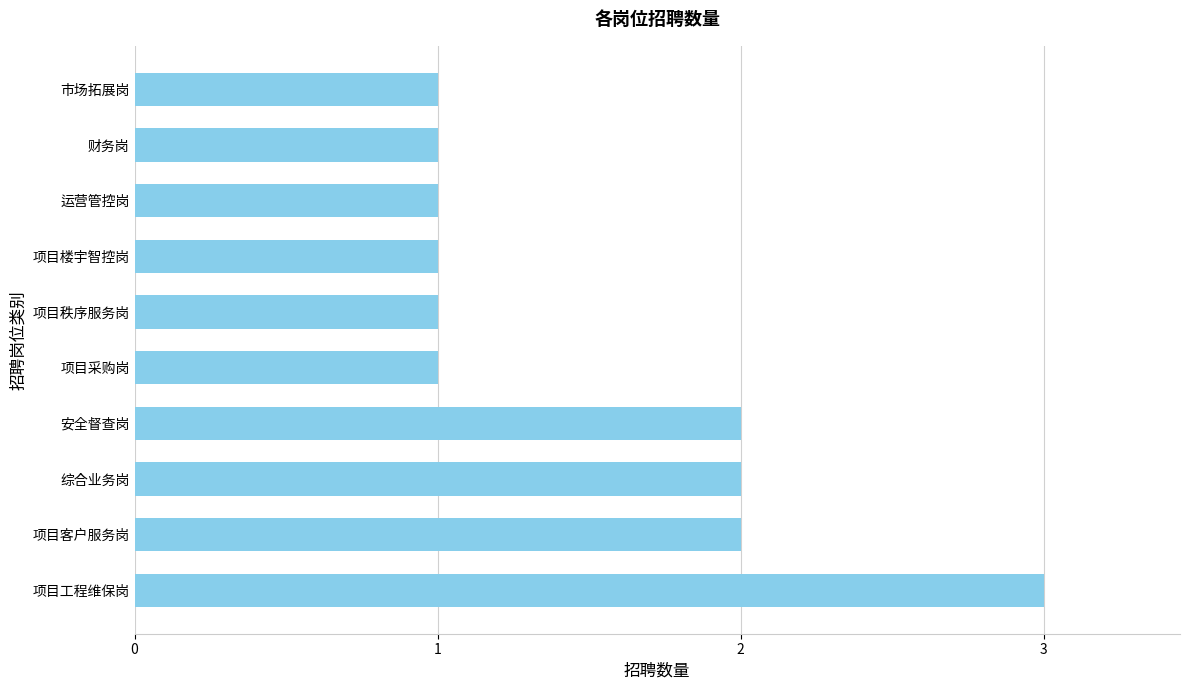

What is the ratio of the value at 市场拓展岗 to the value at 财务岗?

1.0